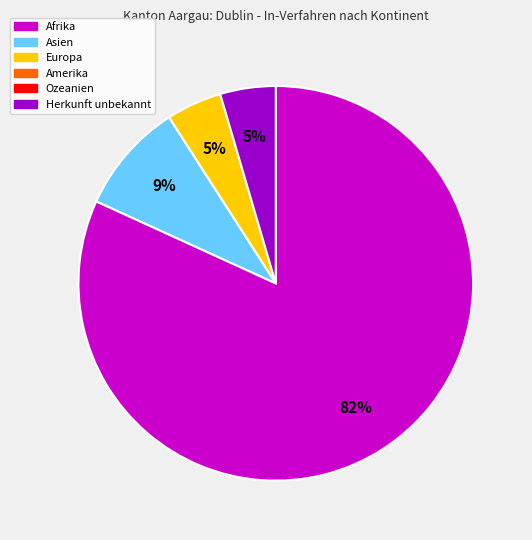

To the nearest percent, what is the average slice percentage?

25%